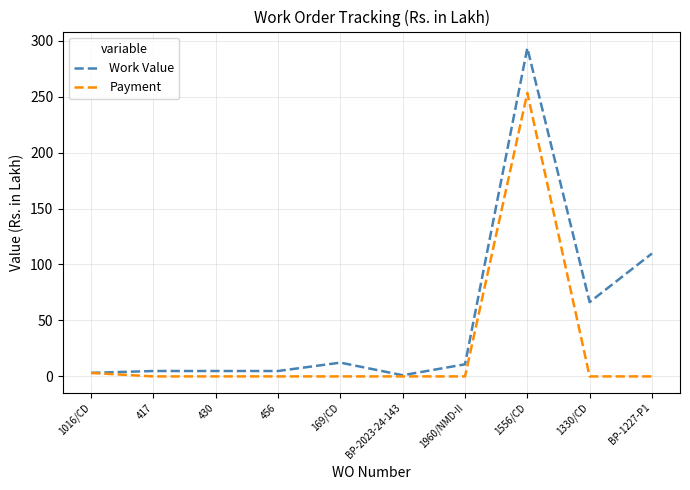

Which category has the highest value in the Payment series?

1556/CD